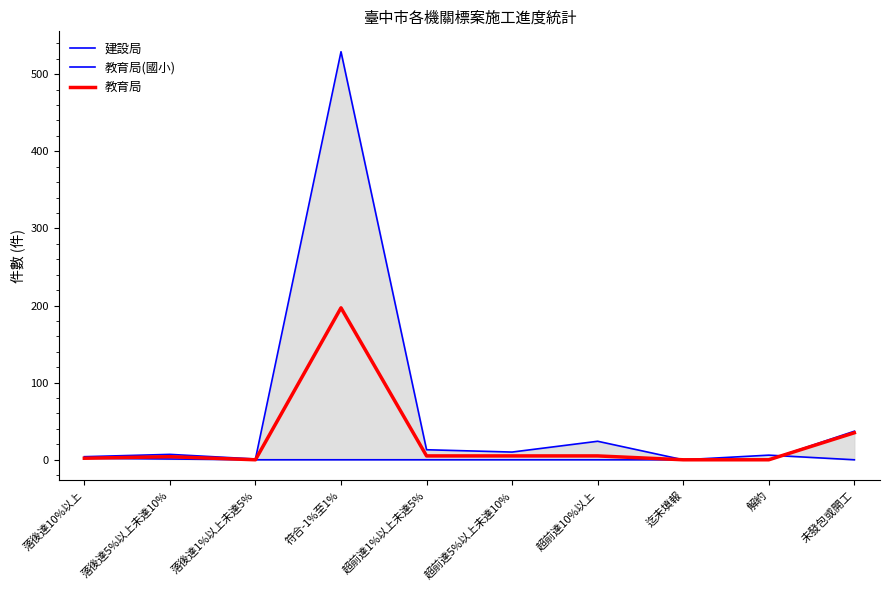

What position from the right is 落後達5%以上未達10%?

9